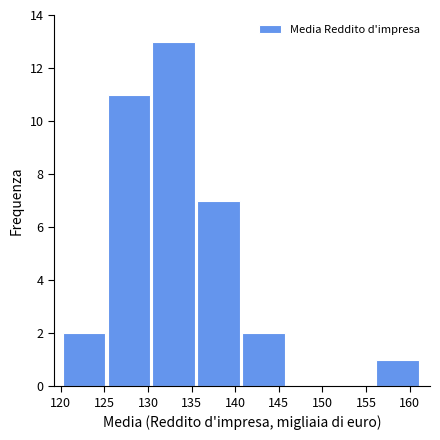

Reading left to right, transcribe this chart: for each bar, give the range it covers on the x-axis and its height. Neither the bar edges nor the heights are printed on the chart, so give them approximately, as read against the axes.

120.0 to 125.5: 2
125.5 to 130.5: 11
130.5 to 135.5: 13
135.5 to 141.0: 7
141.0 to 146.0: 2
146.0 to 151.0: 0
151.0 to 156.0: 0
156.0 to 161.5: 1